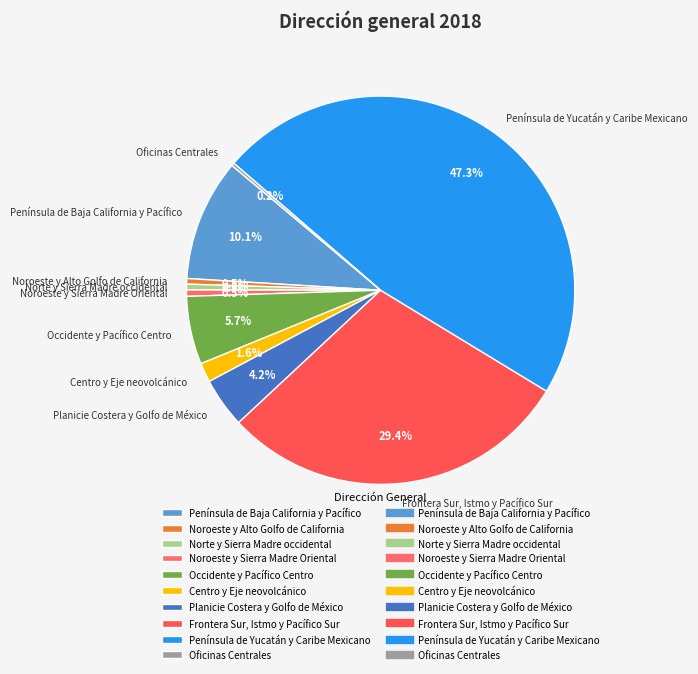

Is it true that Península de Yucatán y Caribe Mexicano is 57% of the pie?

False